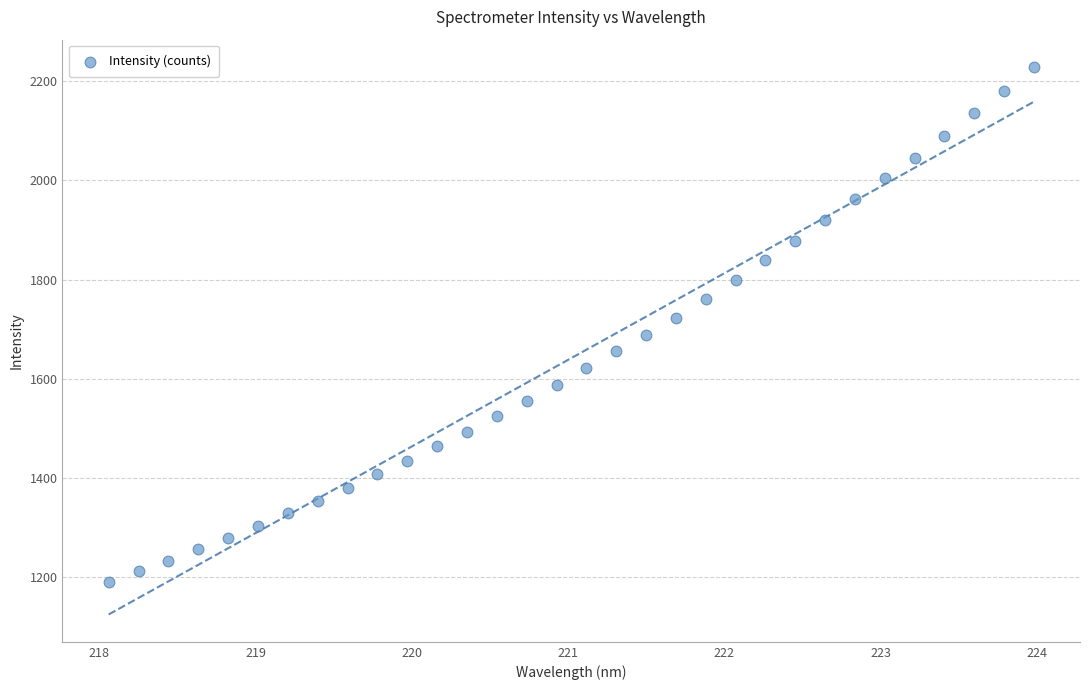

What is the range of X values (max minus min)?

5.9